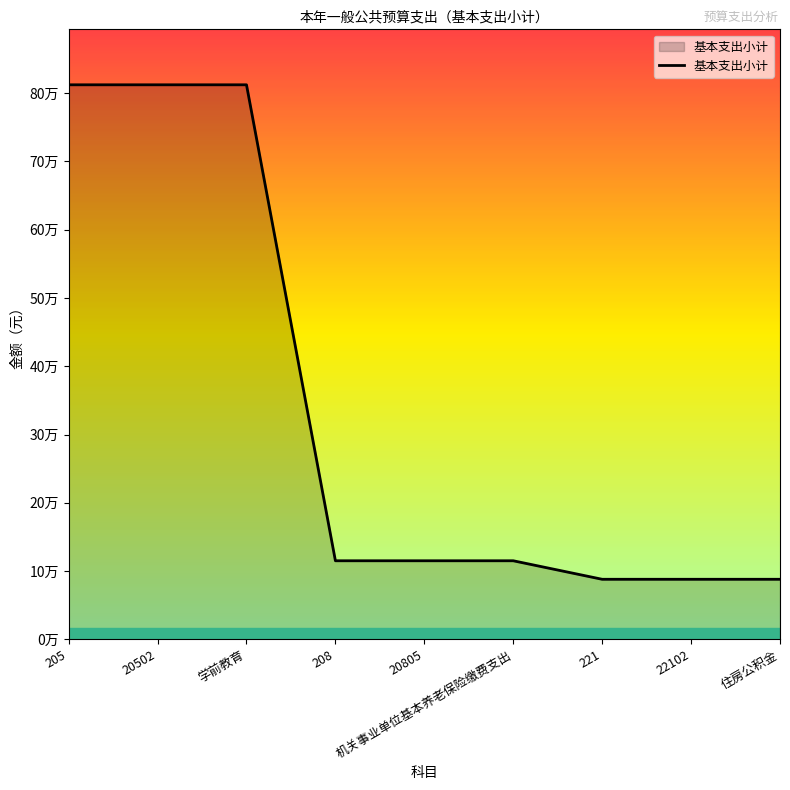

What is the difference between the maximum and second lowest values?

723970.7